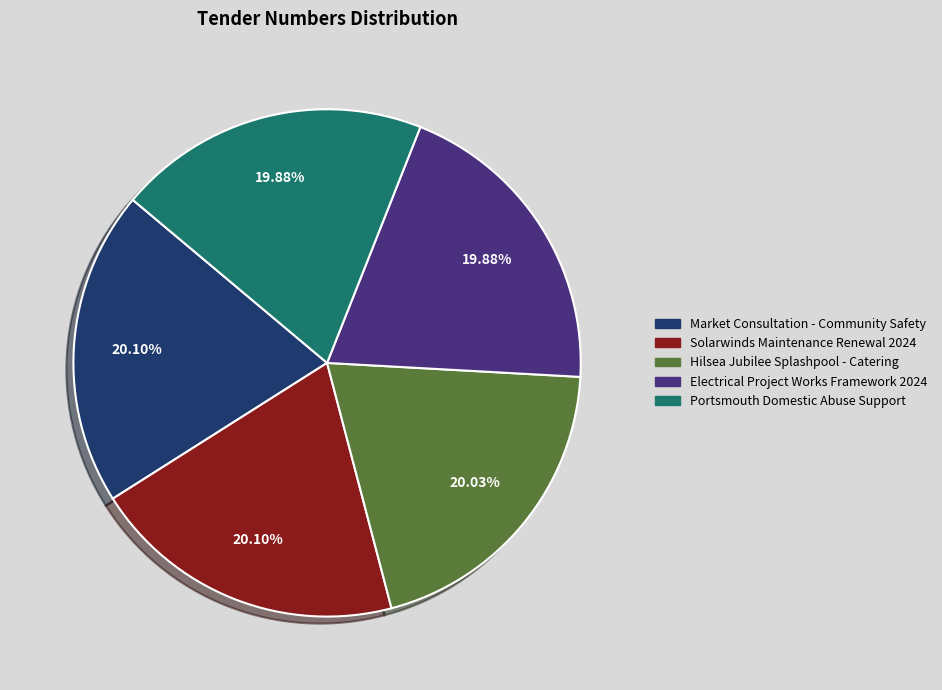

Does Electrical Project Works Framework 2024 represent more than half of the total?

No